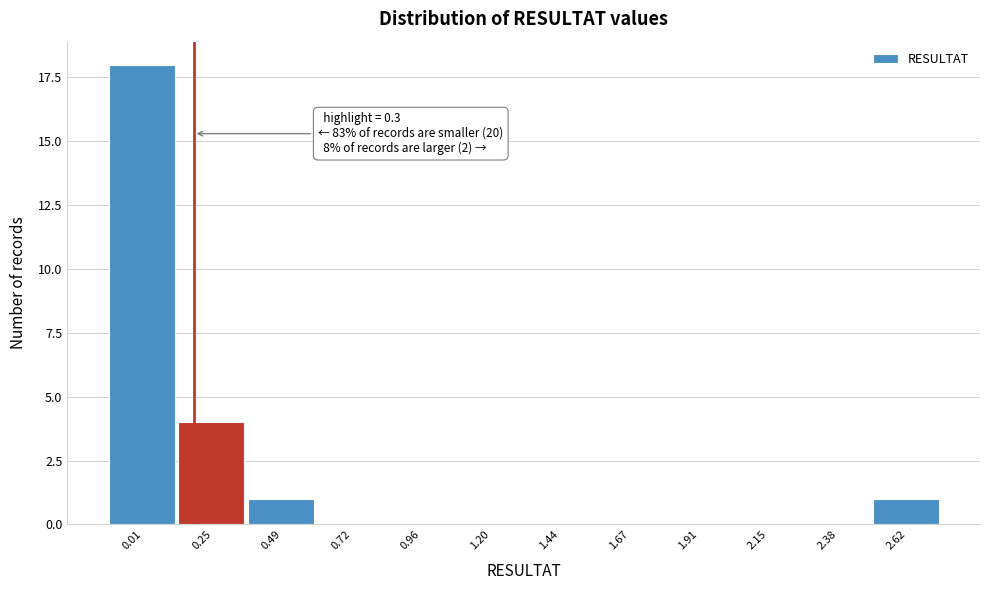

Reading left to right, list all the values displayed in this chart.

0.01=18	0.25=4	0.49=1	0.72=0	0.96=0	1.20=0	1.44=0	1.67=0	1.91=0	2.15=0	2.38=0	2.62=1